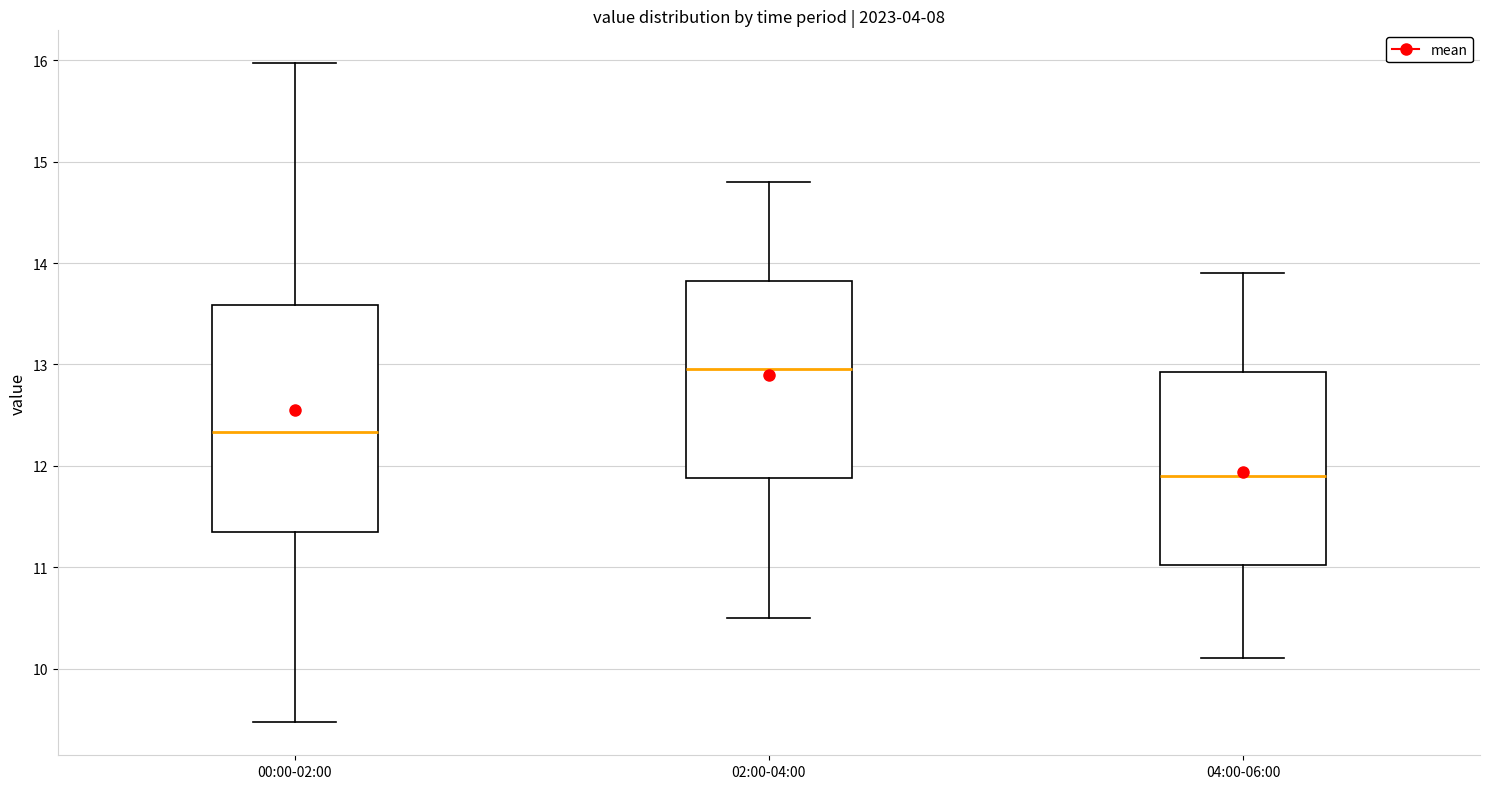

Where does the median line of the box for 00:00-02:00 sit on the y-axis? The values are not printed on the chart, so give them approximately, as read against the axis.

12.3